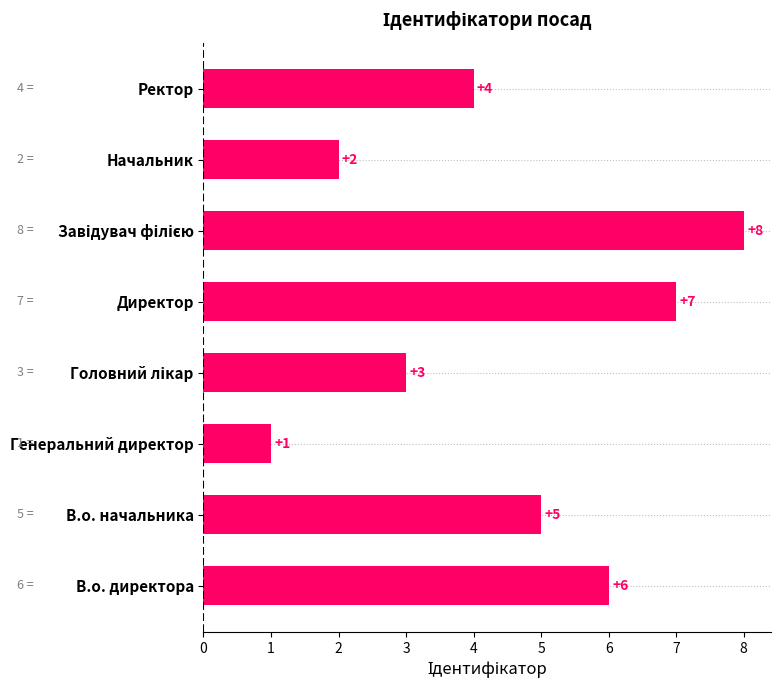

Is it true that the value at В.о. начальника is 1?

False